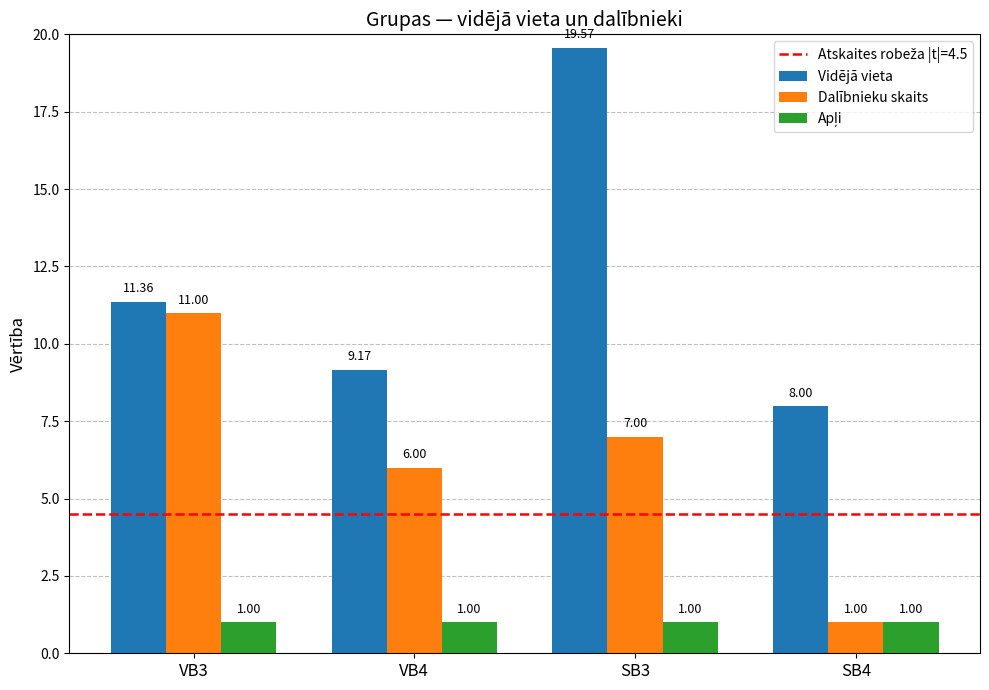

What is the approximate value of Vidējā vieta at VB3?

11.4